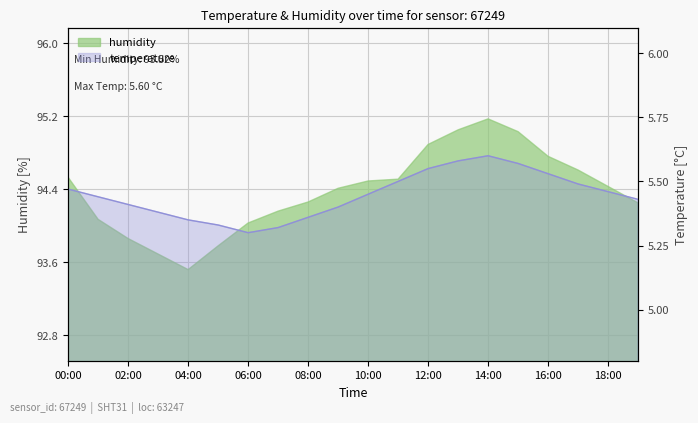

Count the values in the range 5 to 6.

20